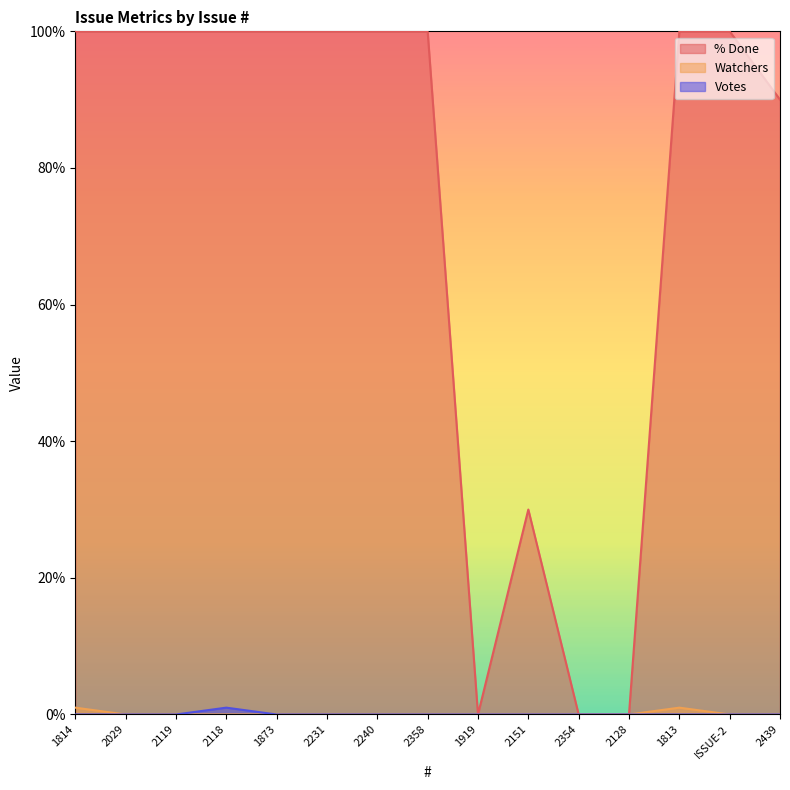

Reading left to right, transcribe all the data shown in this chart.

% Done: 100	100	100	100	100	100	100	100	0	30	0	0	100	100	90
Watchers: 1	0	0	0	0	0	0	0	0	0	0	0	1	0	0
Votes: 0	0	0	1	0	0	0	0	0	0	0	0	0	0	0